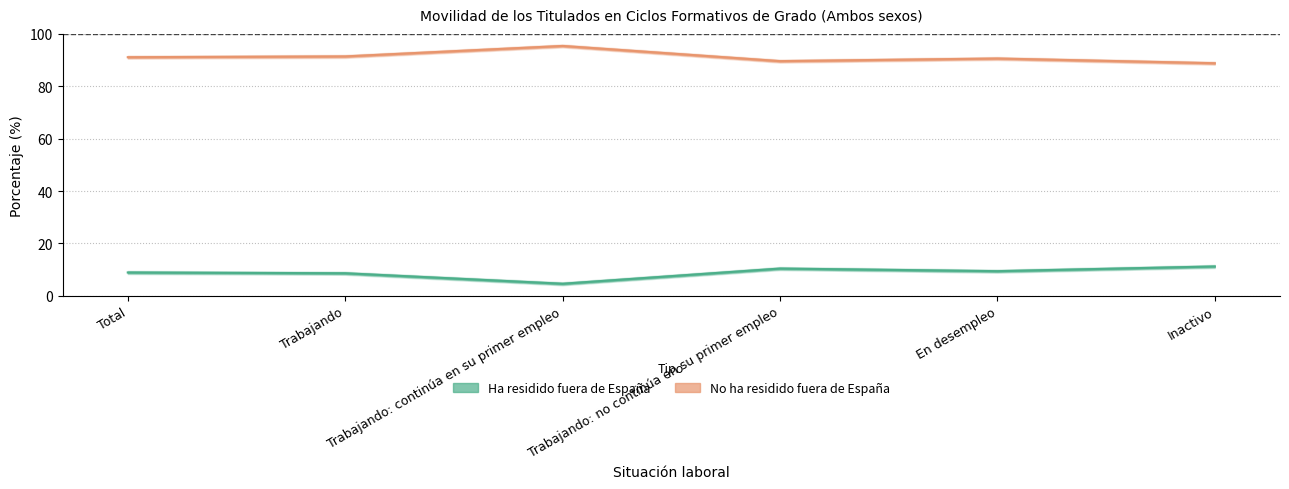

True or false: Ha residido fuera de España and No ha residido fuera de España intersect in this chart.

False